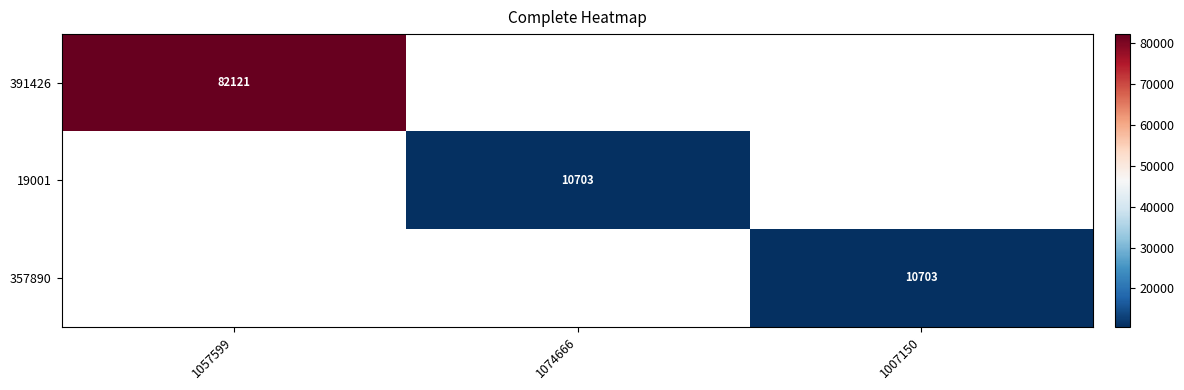

What is the lowest value of the 391426 series?

82121.0